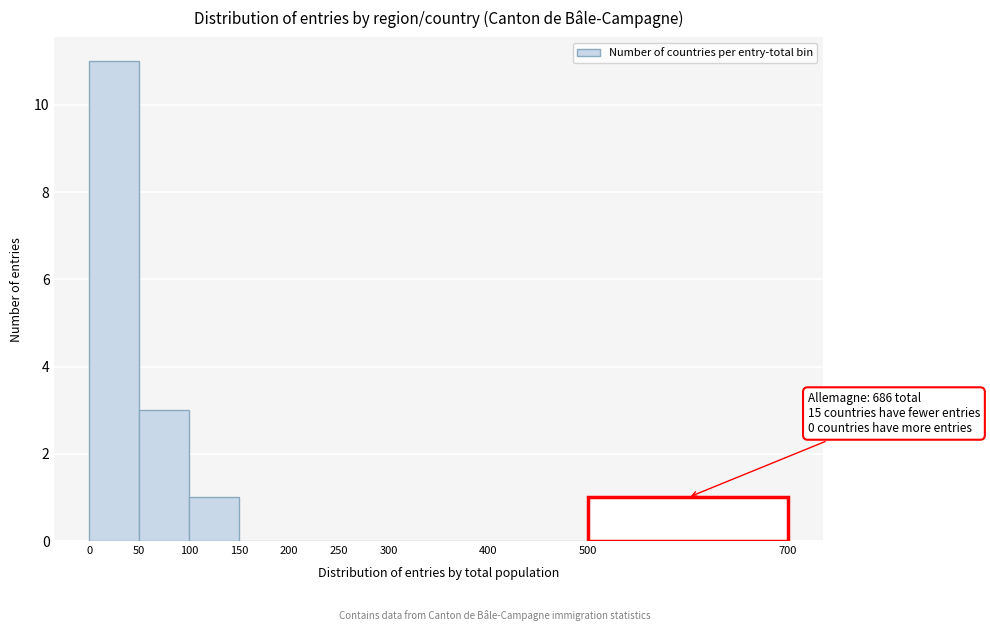

Over which range of the x-axis is the bar tallest?

0 to 50